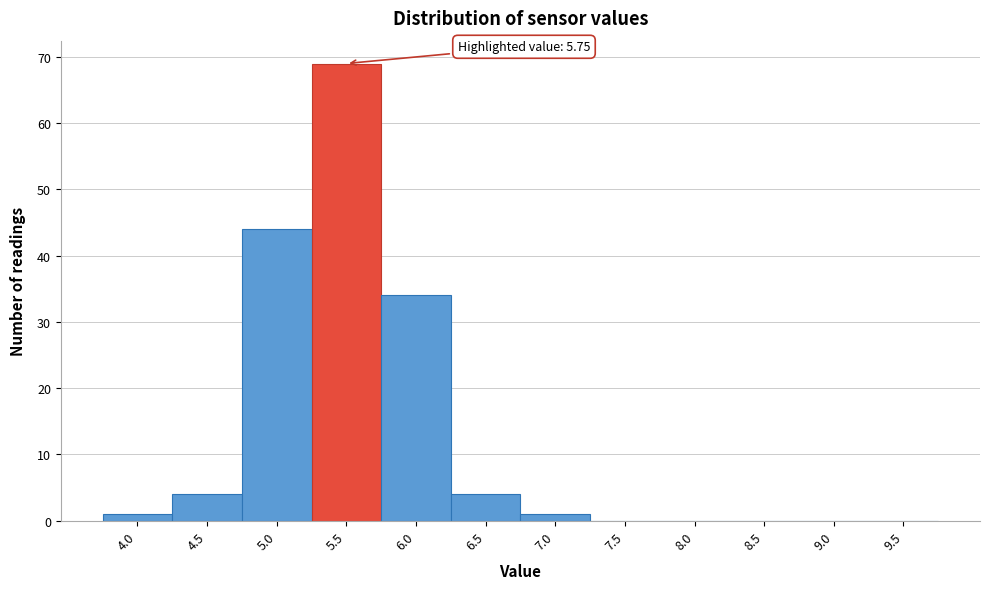

Reading left to right, what are all the values shown in this chart?

4.0=1	4.5=4	5.0=44	5.5=69	6.0=34	6.5=4	7.0=1	7.5=0	8.0=0	8.5=0	9.0=0	9.5=0